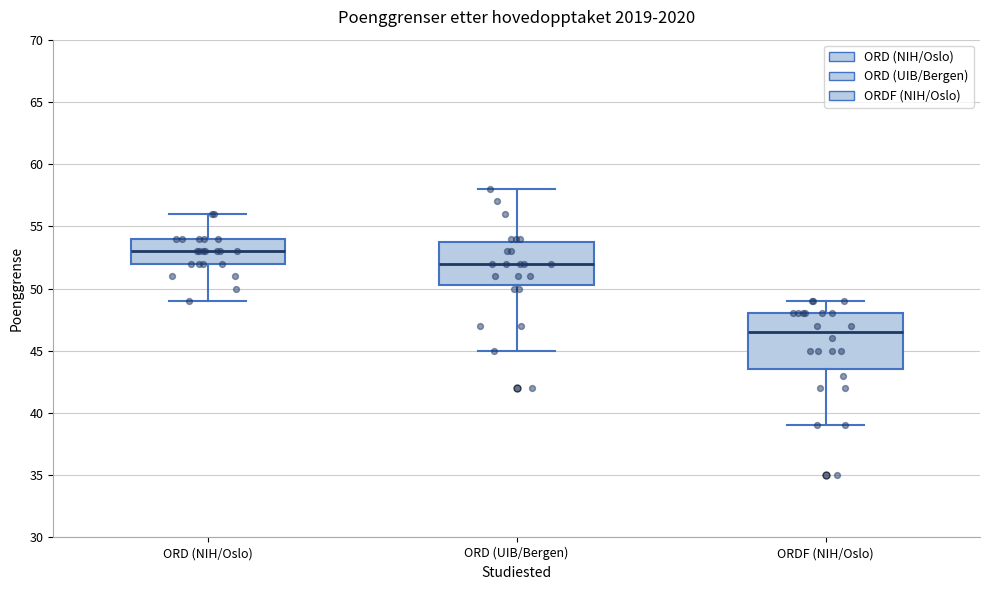

Reading left to right, read every box against the y-axis: the position of its median line, the range the box covers, and the ends of its whiskers. The values are not printed on the chart, so give them approximately, as read against the axis.

ORD (NIH/Oslo): median 53.0, box 52.0 to 54.0, whiskers 49.0 to 56.0
ORD (UIB/Bergen): median 52.0, box 50.5 to 54.0, whiskers 45.0 to 58.0
ORDF (NIH/Oslo): median 46.5, box 43.5 to 48.0, whiskers 39.0 to 49.0